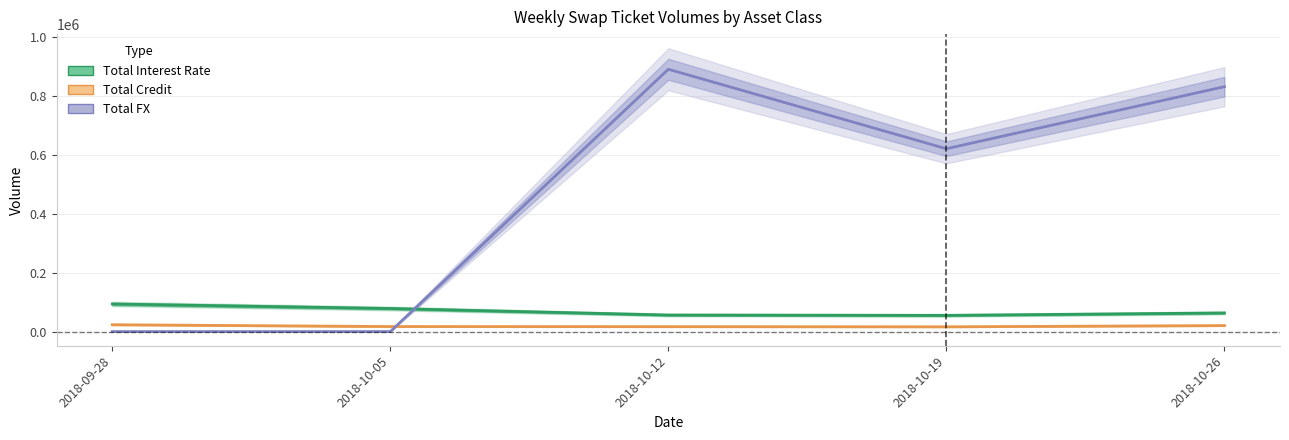

What is the greatest value displayed?

890805